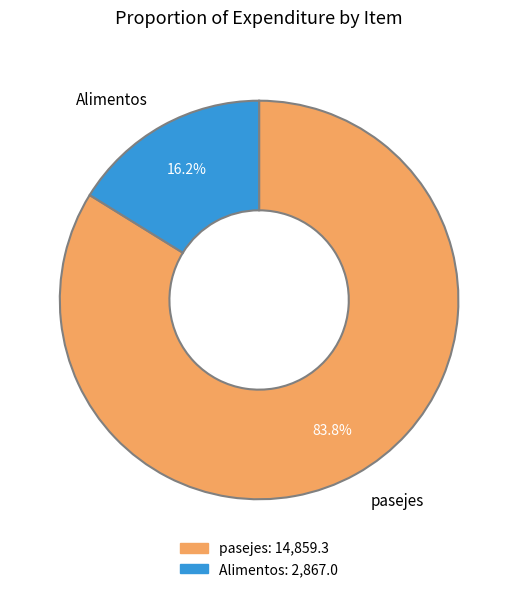

To the nearest percent, what is the difference between the largest and smallest slice percentages?

68%